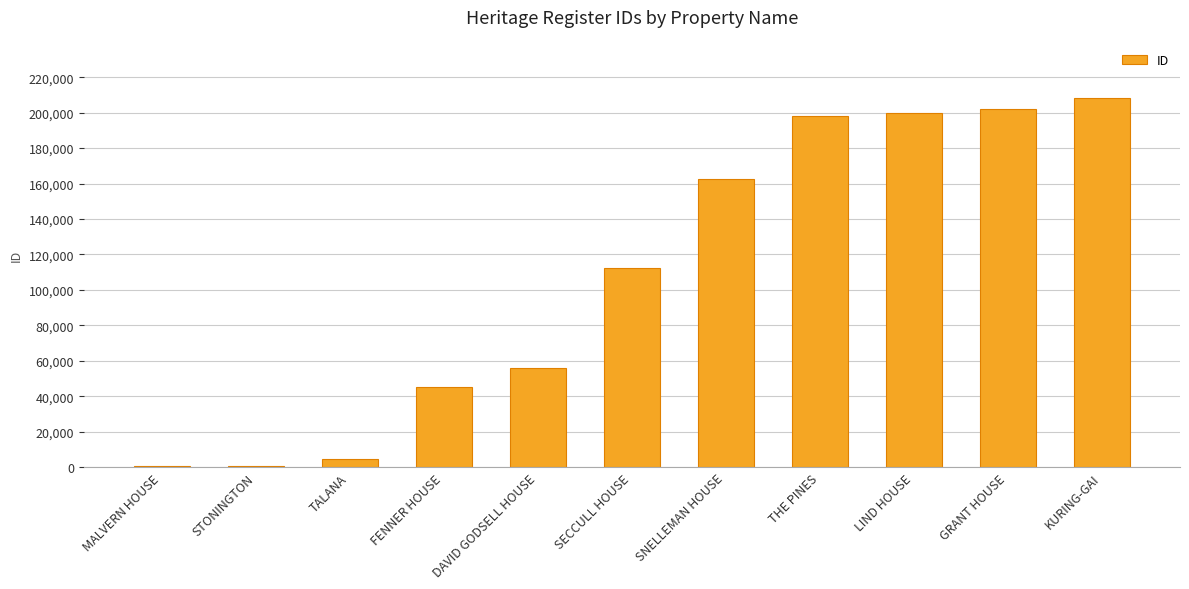

Which has a higher value, KURING-GAI or SECCULL HOUSE?

KURING-GAI